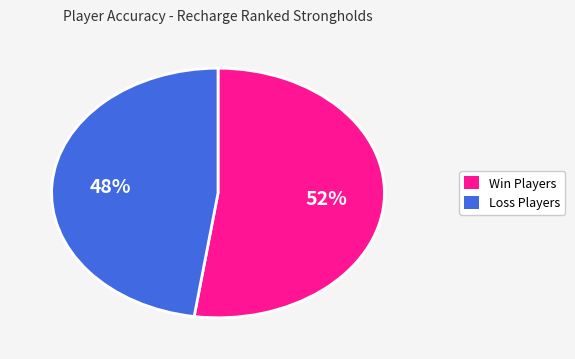

Does any single category account for the majority?

Yes